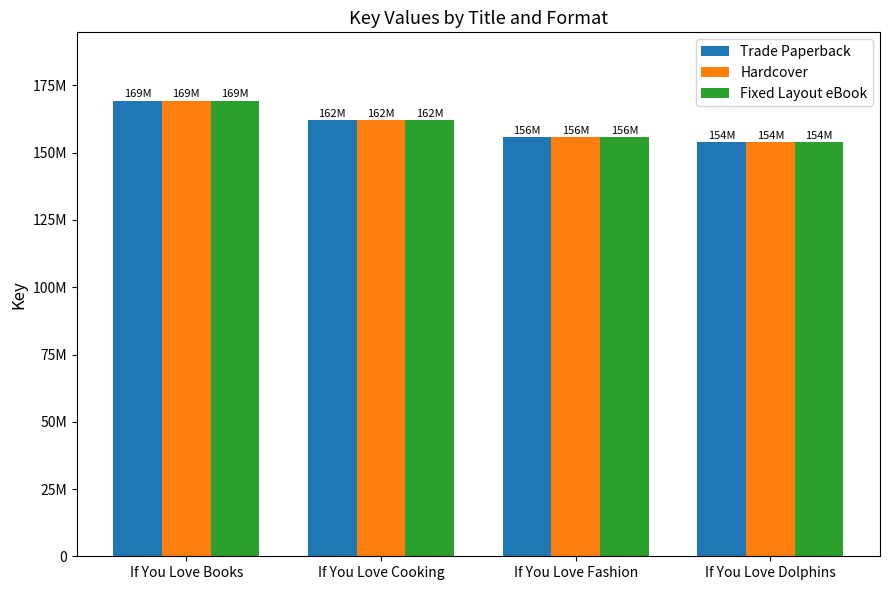

Does the chart contain stacked bars?

No